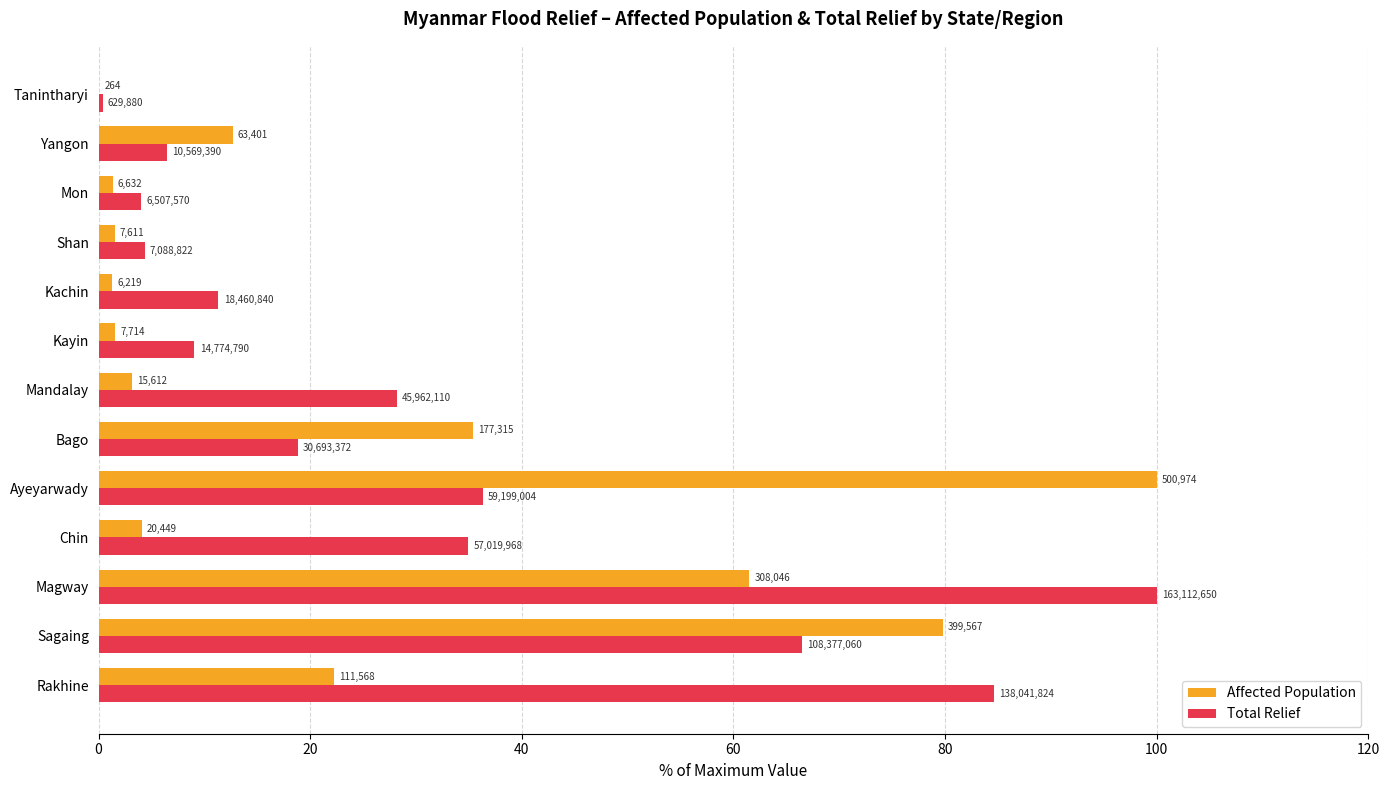

What are all the series names shown in the legend?

Affected Population, Total Relief